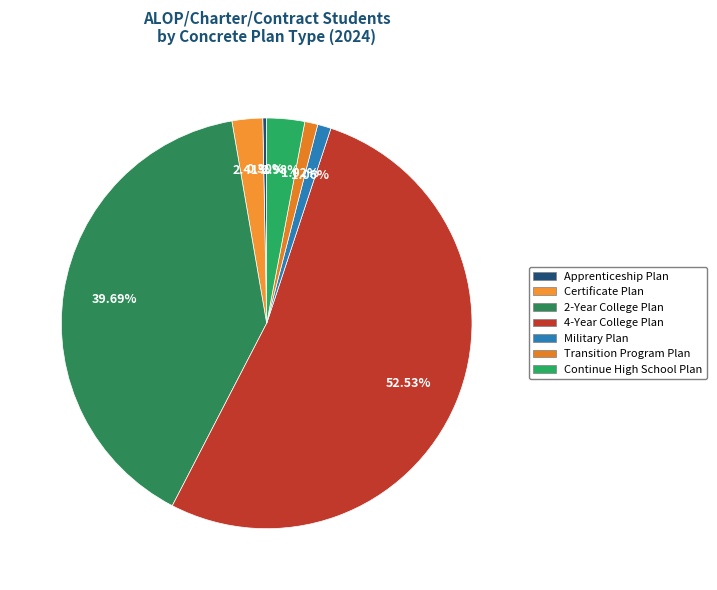

The Continue High School Plan slice represents 13% of the pie. True or false?

False